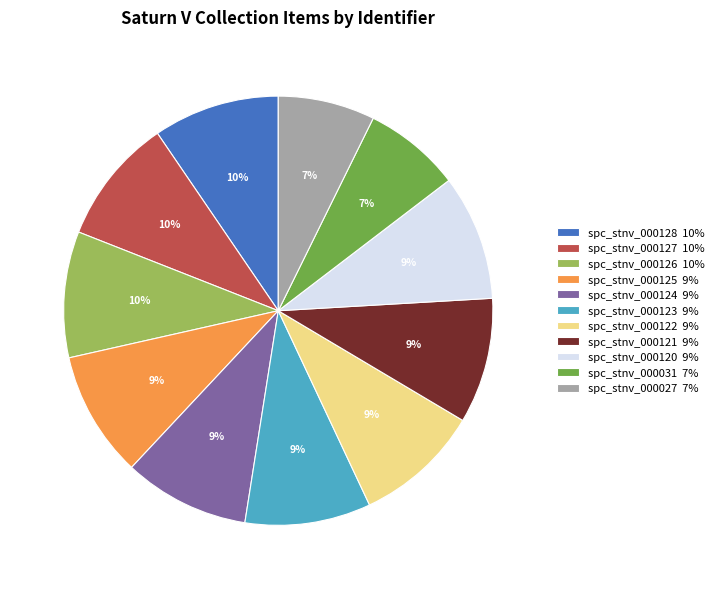

Does spc_stnv_000127 10% account for over 50% of the chart?

No